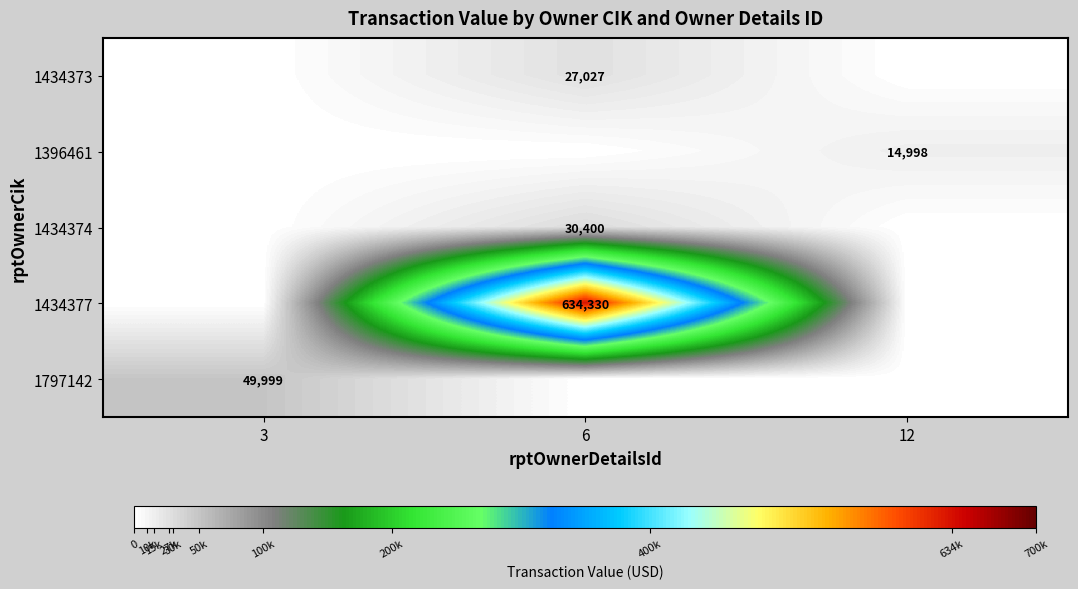

Is it true that 1434373 equals 7307 at 6?

False